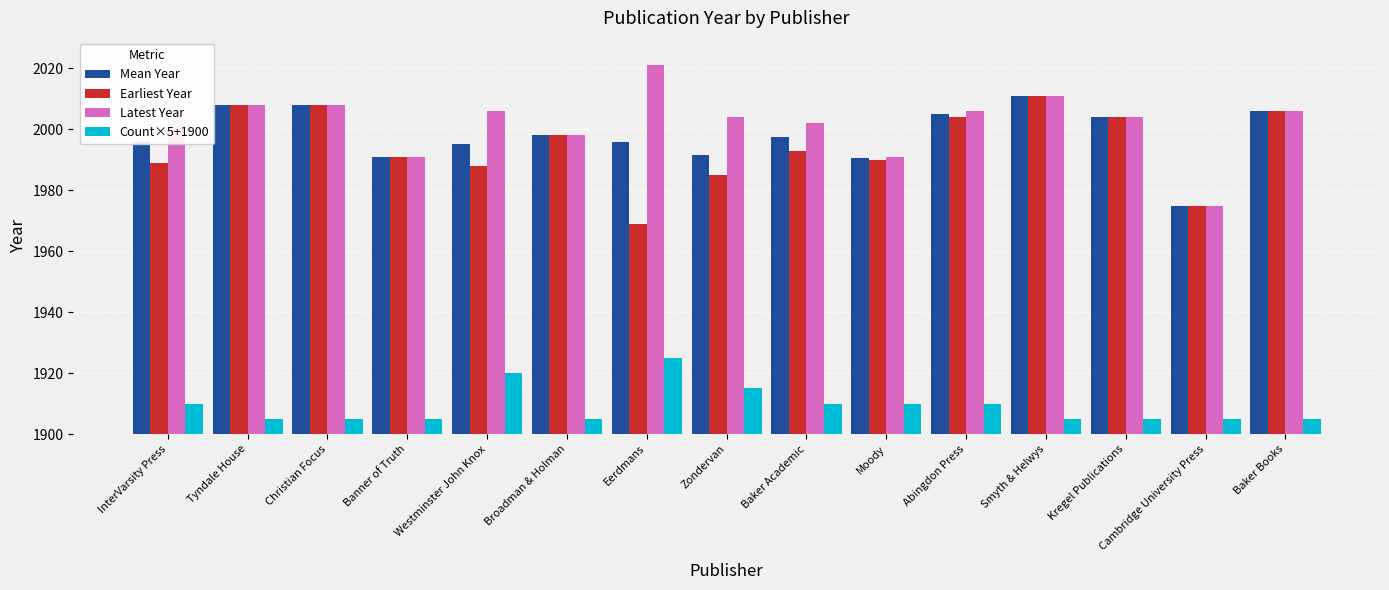

Rank the series at Baker Academic from highest to lowest value.

Latest Year, Mean Year, Earliest Year, Count×5+1900